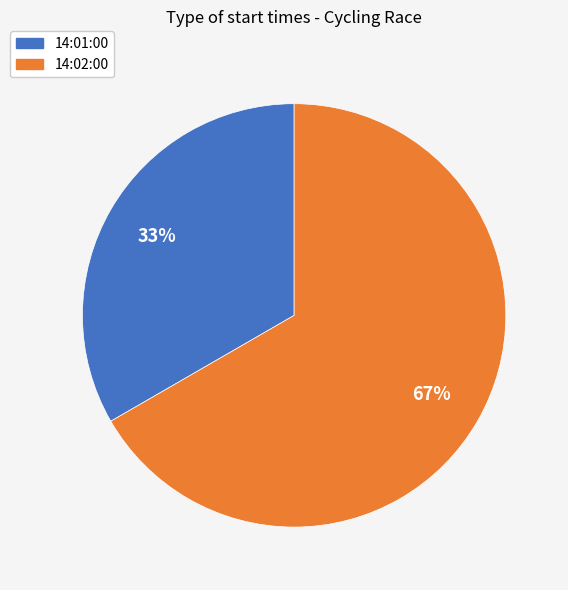

Approximately how many times larger is the value at 14:01:00 compared to 14:02:00?

0.5